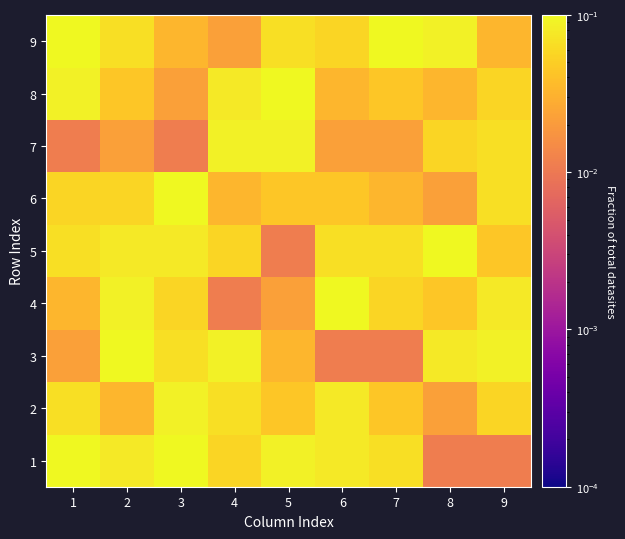

Rank the series at 8 from lowest to highest value.

1, 2, 6, 8, 4, 7, 3, 9, 5